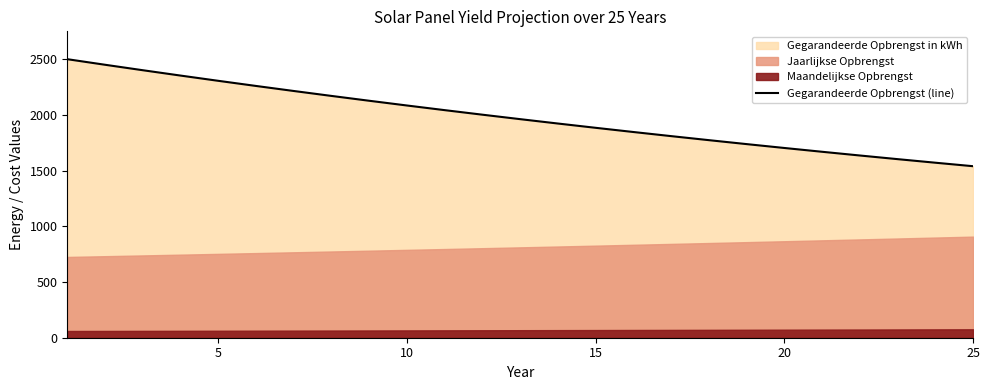

What is the lowest value of the Gegarandeerde Opbrengst (line) series?

1538.8